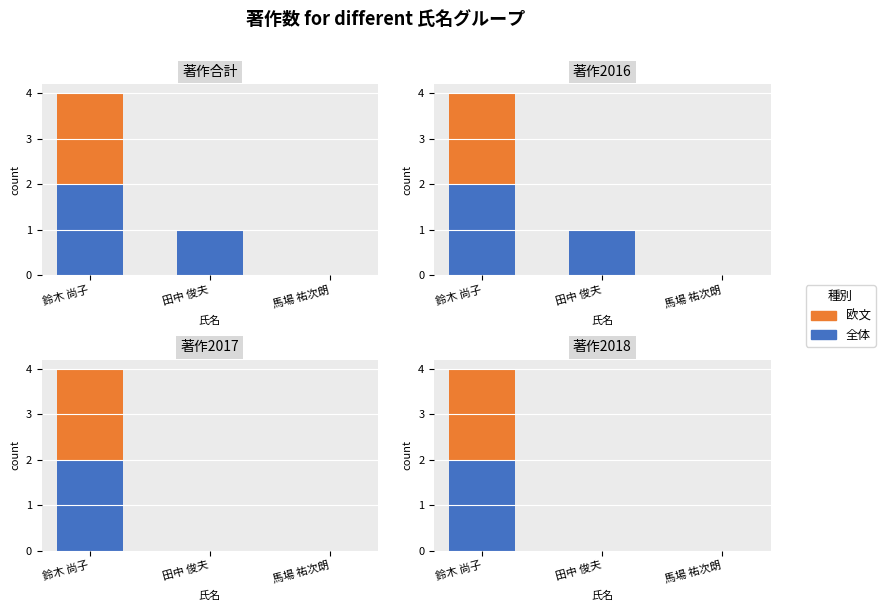

Which category has the highest value in the 著作2018 series?

鈴木 尚子